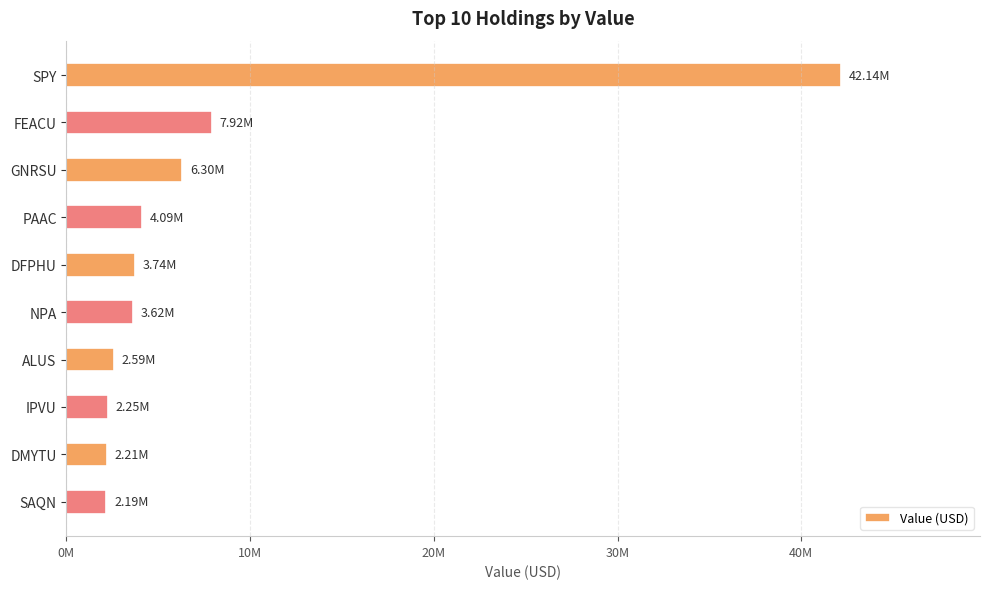

What is the difference between the second highest and minimum values?

5737000